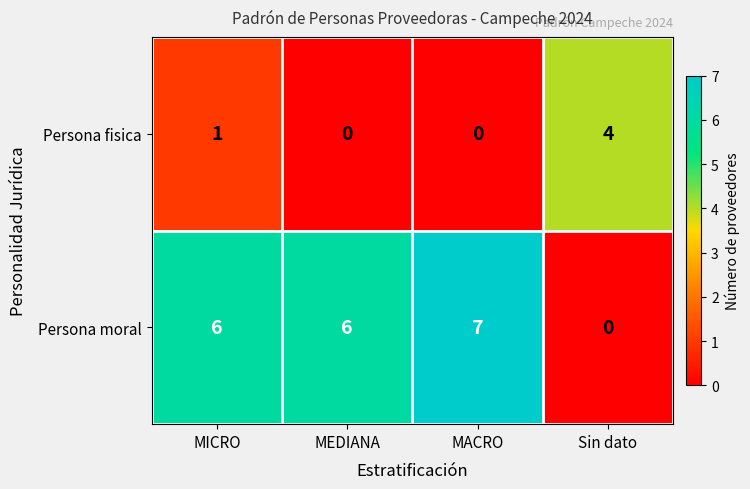

How many series are shown in this chart?

2